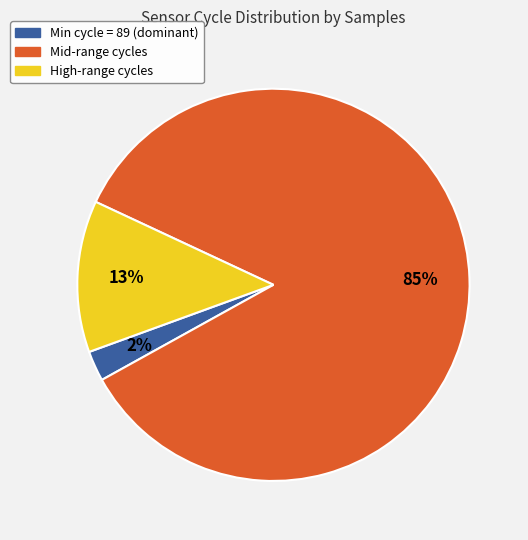

Does any single category account for the majority?

Yes